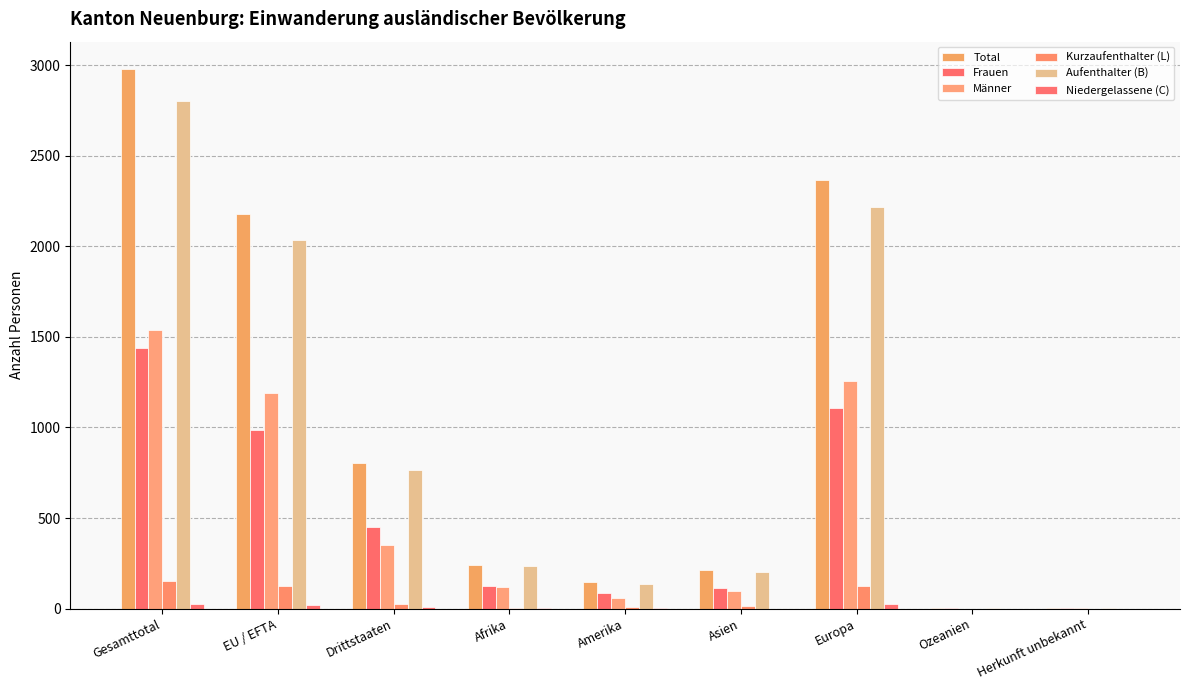

What is the maximum value shown in the chart?

2980